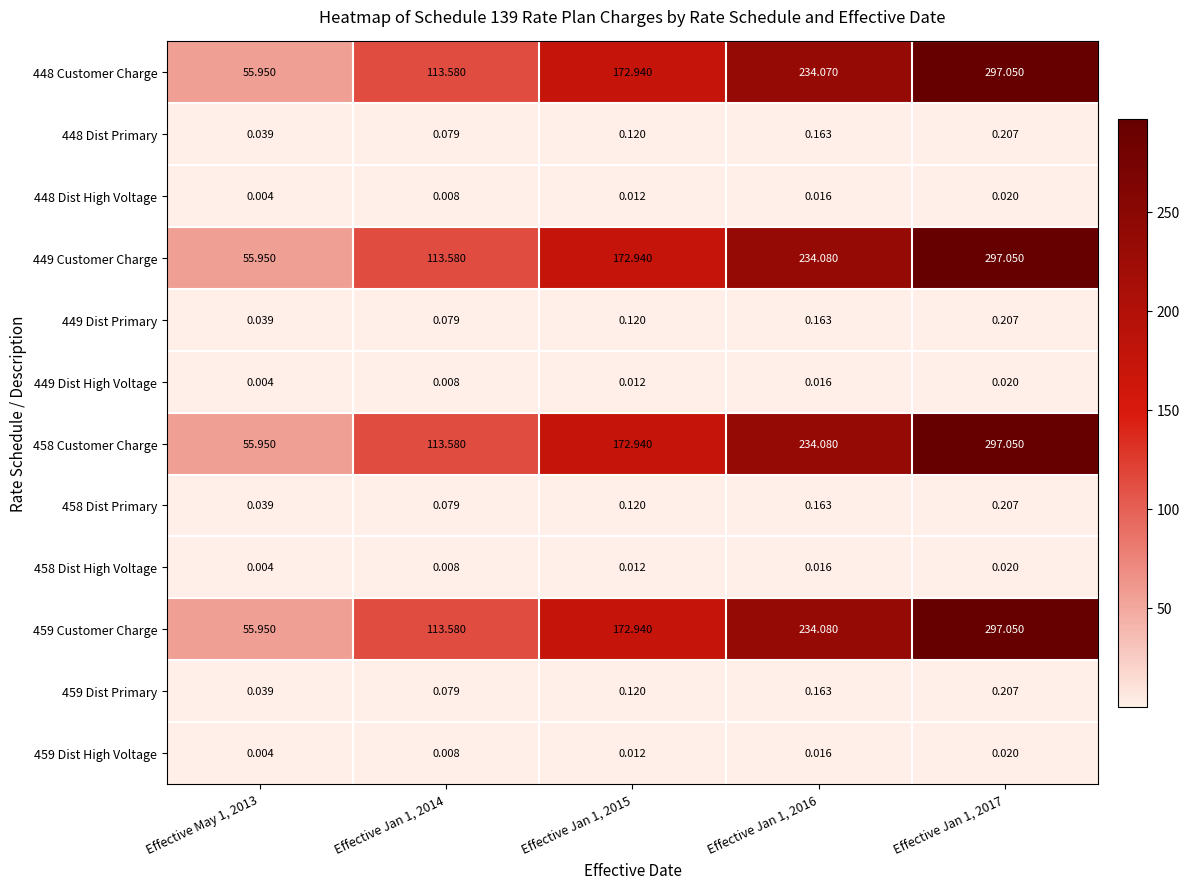

Count the number of categories in the chart.

5